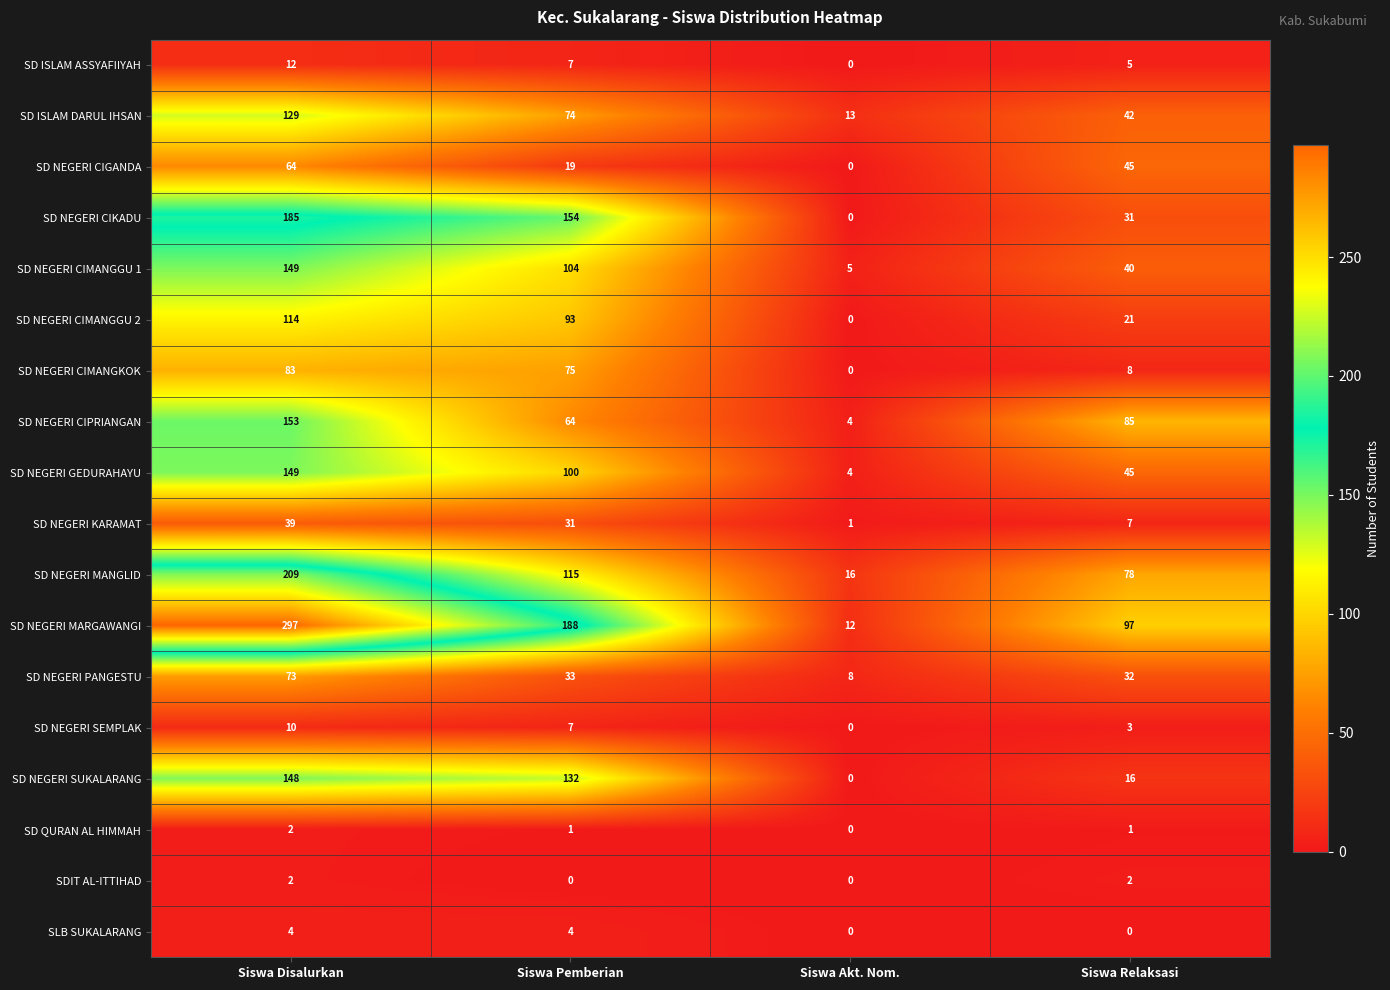

What is the total value across all series at Siswa Relaksasi?

558